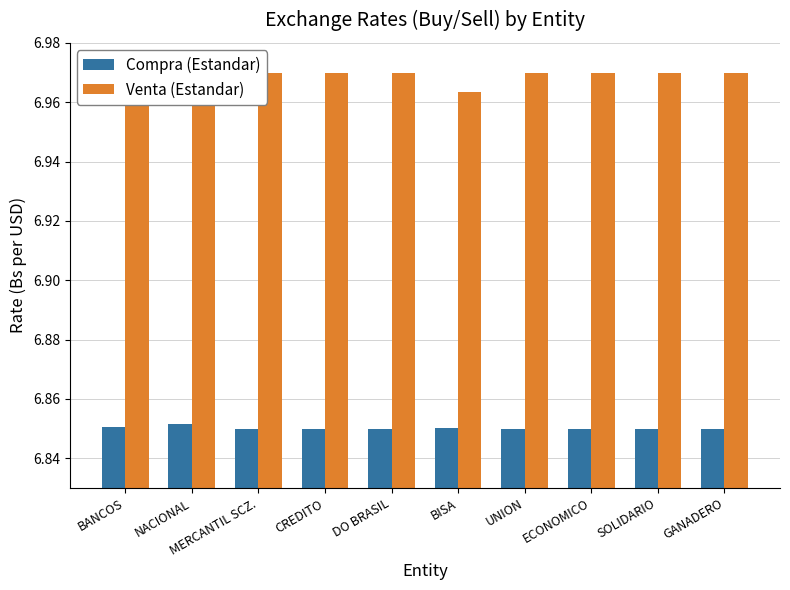

What are all the series names shown in the legend?

Compra (Estandar), Venta (Estandar)